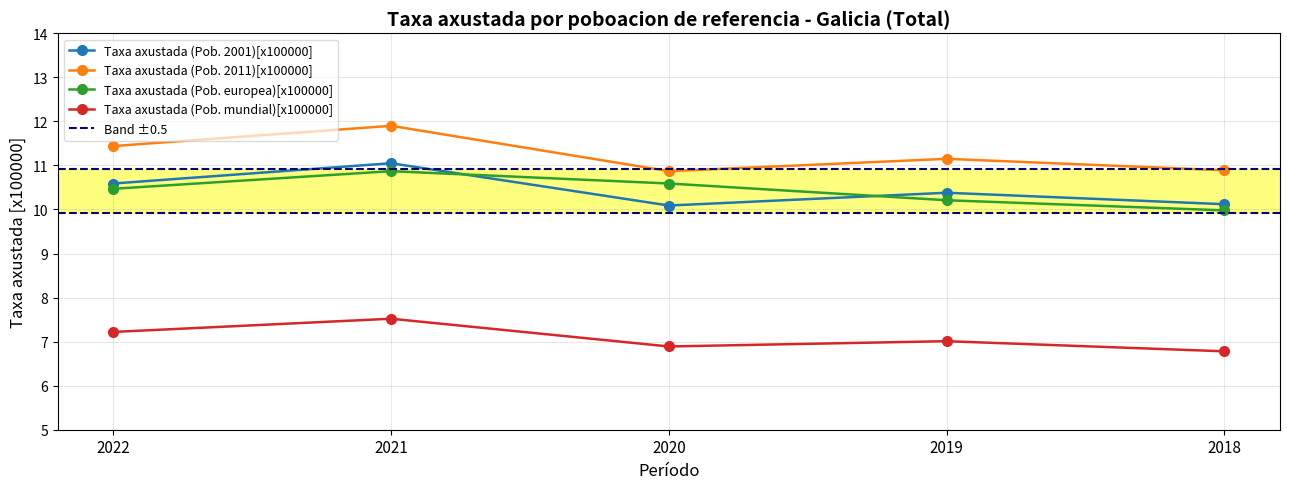

What is the difference between the maximum and minimum values in the Taxa axustada (Pob. 2001)[x100000] series?

1.0